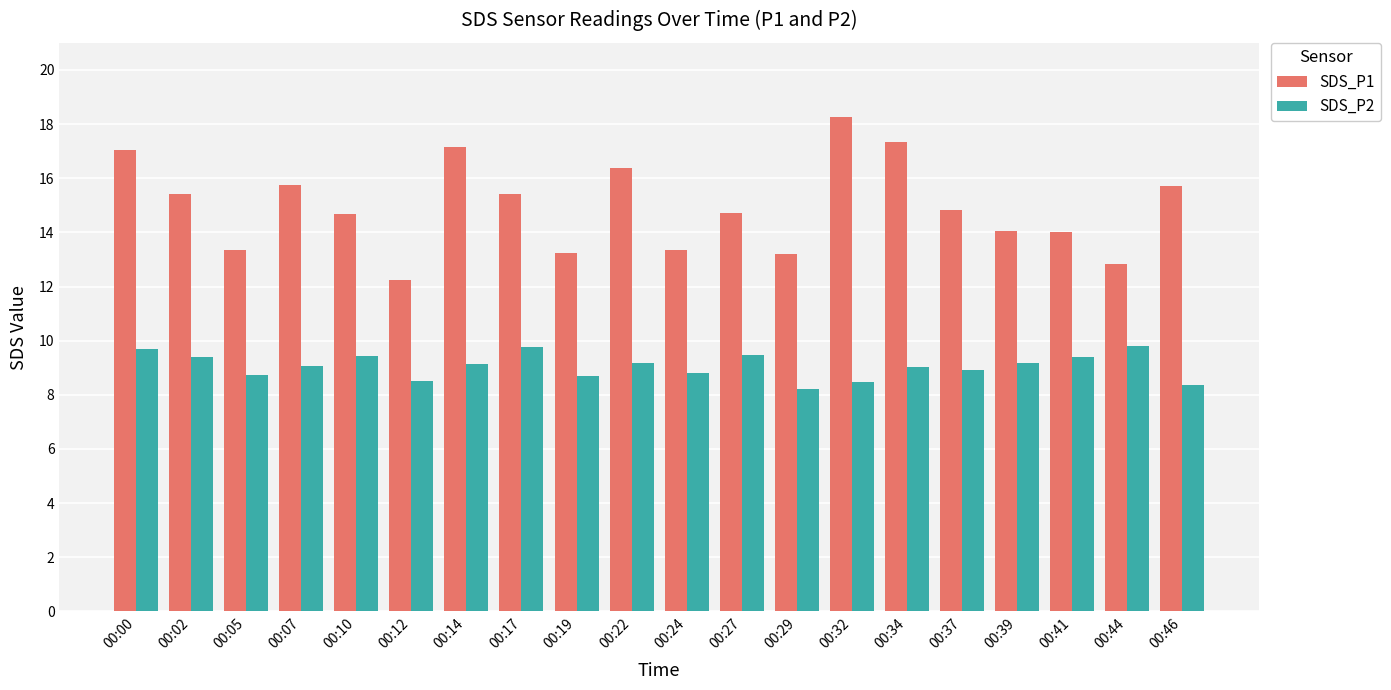

The SDS_P1 series shows 19.4 at 00:44. True or false?

False